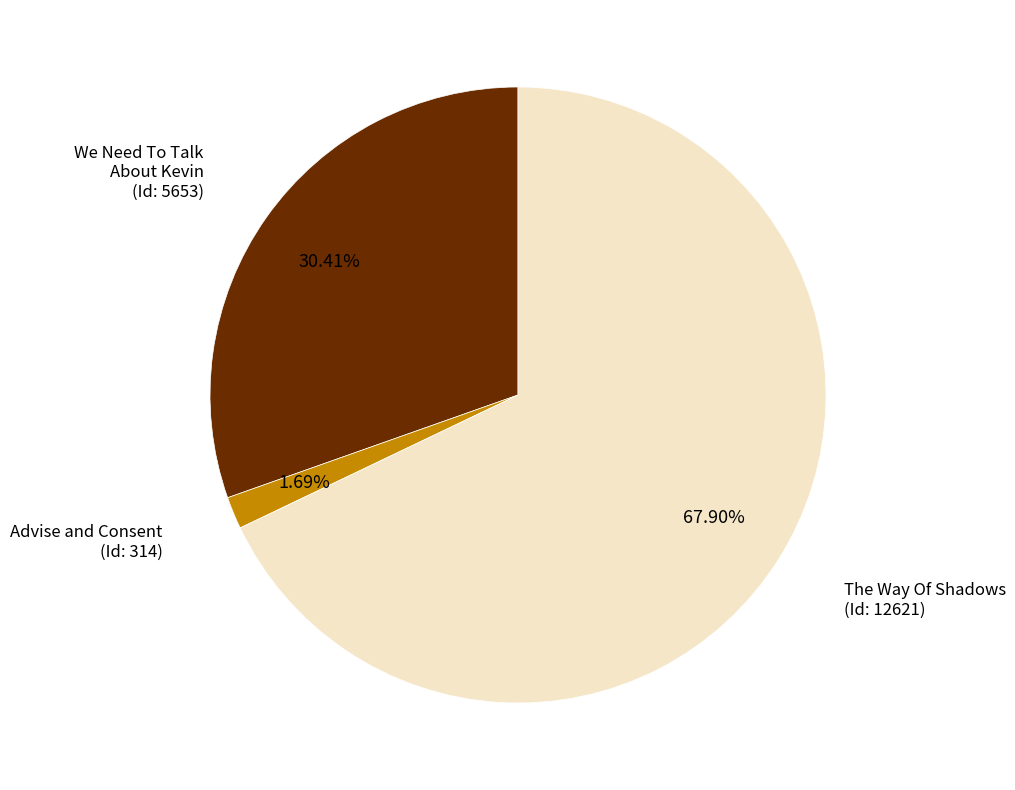

Is there a majority slice in this chart?

Yes